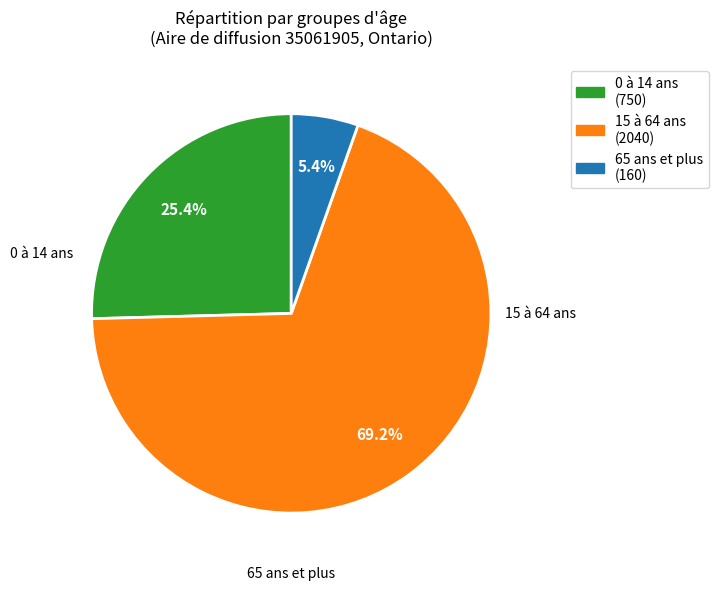

What is the largest slice in the pie chart?

15 à 64 ans